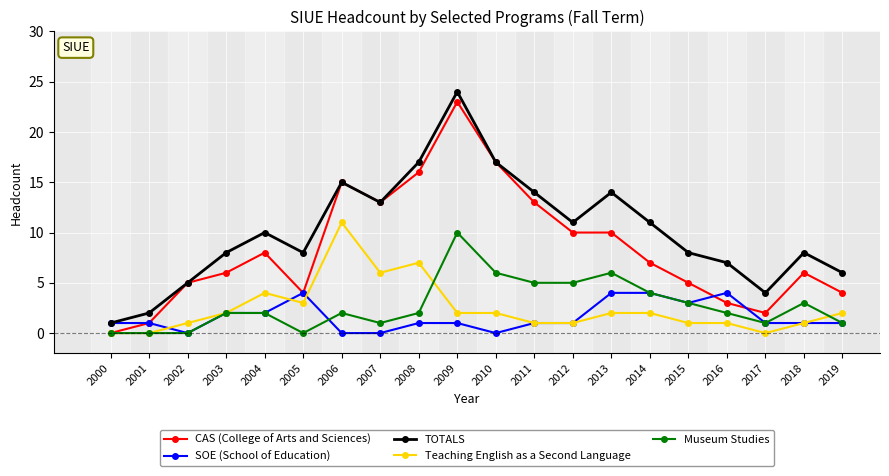

What is the maximum value shown in the chart?

24